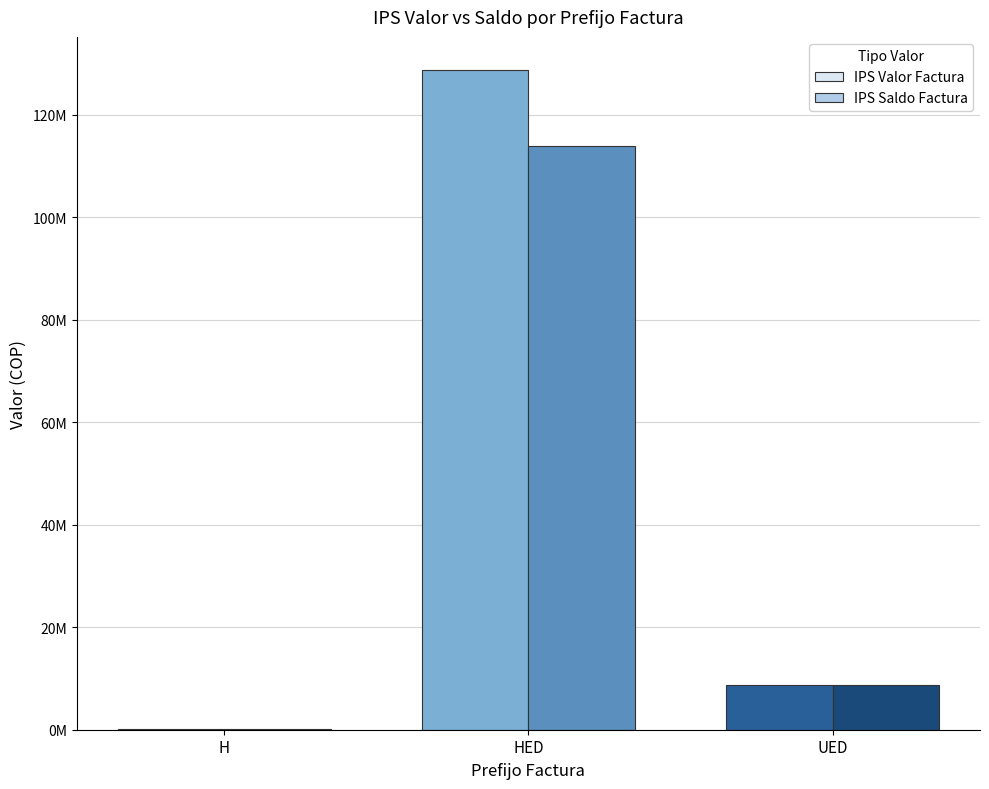

What are all the series names shown in the legend?

IPS Valor Factura, IPS Saldo Factura